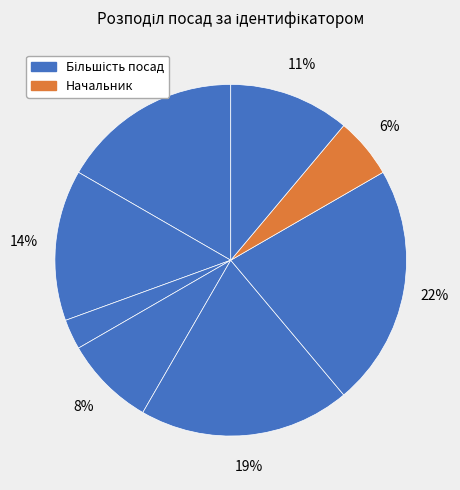

Count the number of slices in the pie.

8